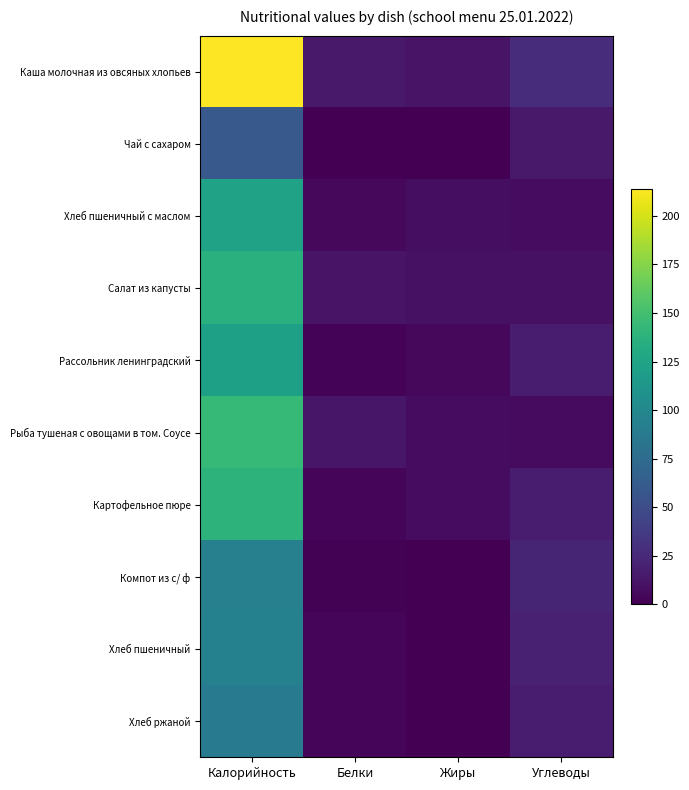

Reading right to left, extract all data points from this chart.

Каша молочная из овсяных хлопьев: Углеводы=27.0	Жиры=11.0	Белки=15.0	Калорийность=214.0
Чай с сахаром: Углеводы=15.0	Жиры=0.0	Белки=0.1	Калорийность=60.0
Хлеб пшеничный с маслом: Углеводы=7.4	Жиры=8.1	Белки=5.0	Калорийность=123.0
Салат из капусты: Углеводы=10.0	Жиры=10.0	Белки=11.0	Калорийность=136.0
Рассольник ленинградский: Углеводы=16.0	Жиры=5.0	Белки=2.0	Калорийность=121.2
Рыба тушеная с овощами в том. Соусе: Углеводы=6.0	Жиры=7.0	Белки=13.0	Калорийность=143.0
Картофельное пюре: Углеводы=16.0	Жиры=7.0	Белки=3.0	Калорийность=138.0
Компот из с/ ф: Углеводы=22.0	Жиры=0.0	Белки=1.0	Калорийность=93.0
Хлеб пшеничный: Углеводы=19.7	Жиры=0.3	Белки=3.0	Калорийность=94.0
Хлеб ржаной: Углеводы=16.7	Жиры=0.6	Белки=3.3	Калорийность=87.0